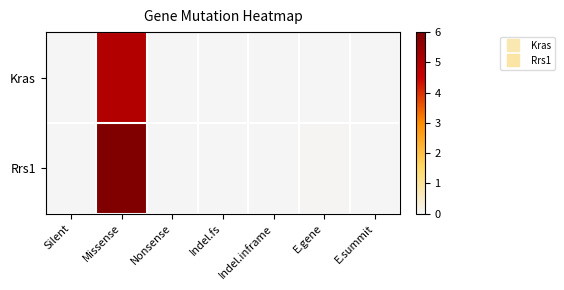

Reading left to right, transcribe all the data shown in this chart.

Kras: Silent=0.0	Missense=5.0	Nonsense=0.0	Indel.fs=0.0	Indel.inframe=0.0	E.gene=0.0	E.summit=0.0
Rrs1: Silent=0.0	Missense=6.0	Nonsense=0.0	Indel.fs=0.0	Indel.inframe=0.0	E.gene=0.0	E.summit=0.0